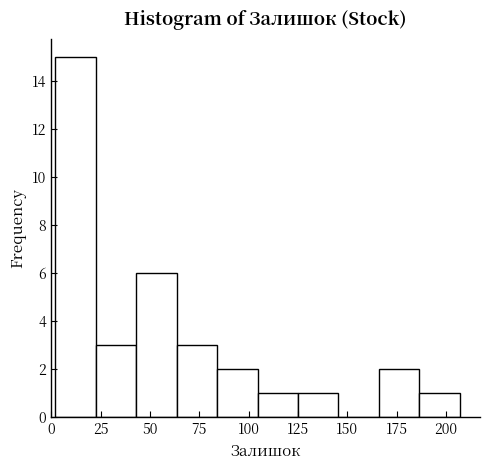

What is the height of the bar covering 43.0 to 63.5 on the x-axis? Neither the bar edges nor the heights are printed on the chart, so give them approximately, as read against the axes.

6